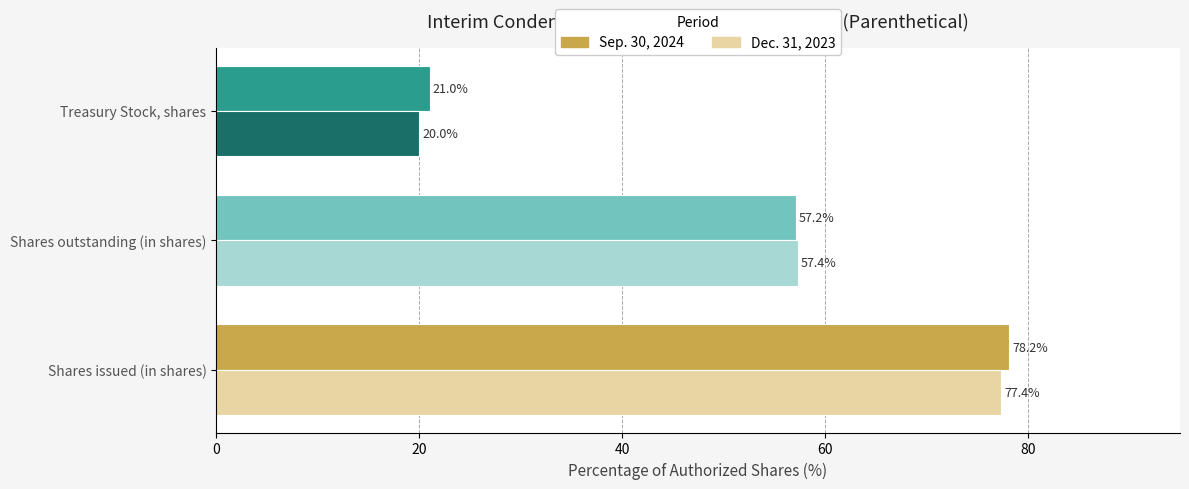

How many values in the Dec. 31, 2023 series exceed 57?

2